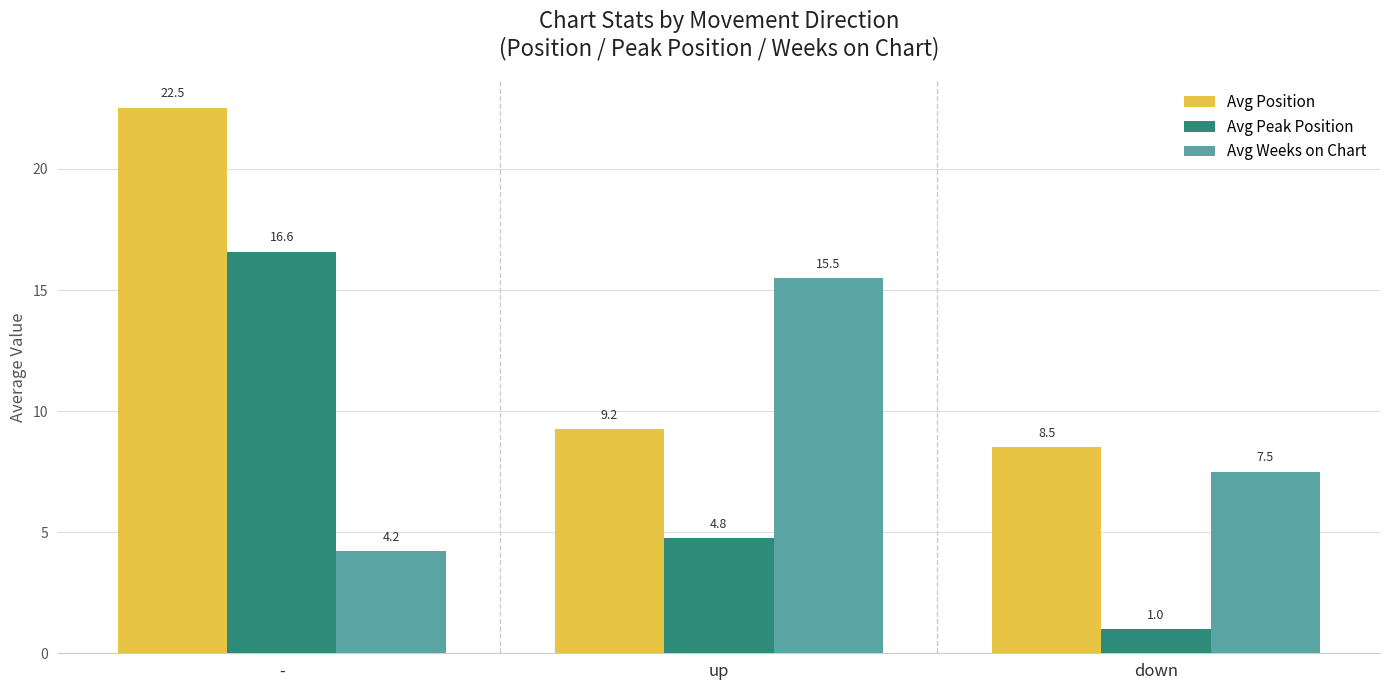

What is the minimum value for Avg Weeks on Chart?

4.2